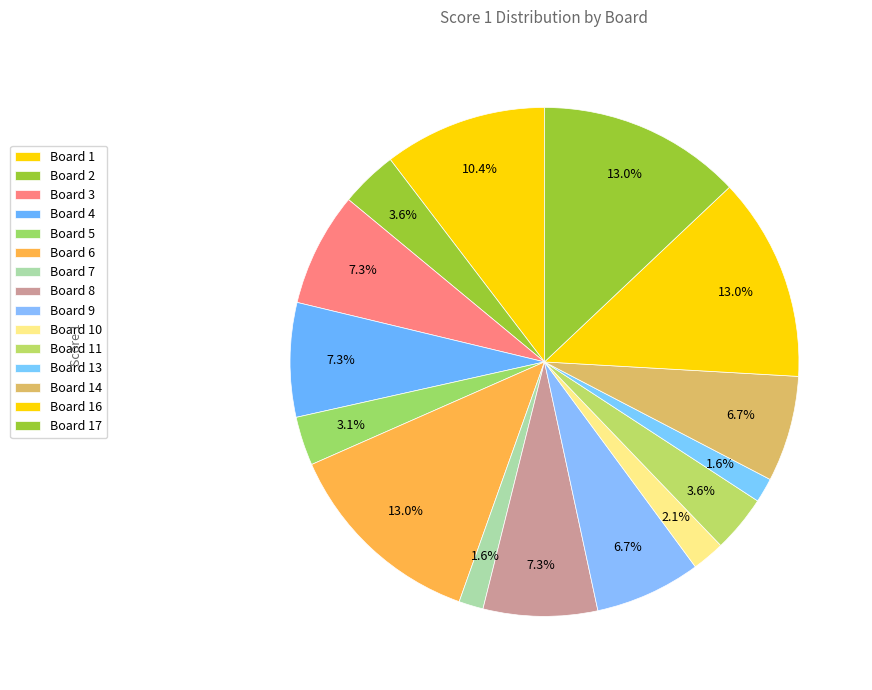

How many slices are in this pie chart?

15